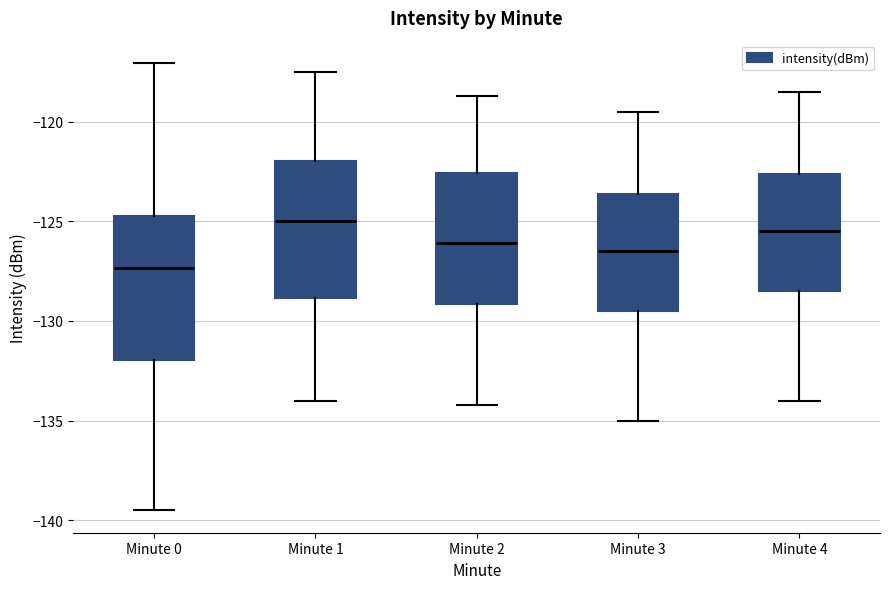

Reading left to right, transcribe this box plot: for each box, give where its median line is, the range the box spans, and where its two whiskers end, as read against the y-axis. The values are not printed on the chart, so give them approximately, as read against the axis.

Minute 0: median -127.5, box -132.0 to -125.0, whiskers -139.5 to -117.0
Minute 1: median -125.0, box -129.0 to -122.0, whiskers -134.0 to -117.5
Minute 2: median -126.0, box -129.0 to -122.5, whiskers -134.0 to -118.5
Minute 3: median -126.5, box -129.5 to -123.5, whiskers -135.0 to -119.5
Minute 4: median -125.5, box -128.5 to -122.5, whiskers -134.0 to -118.5